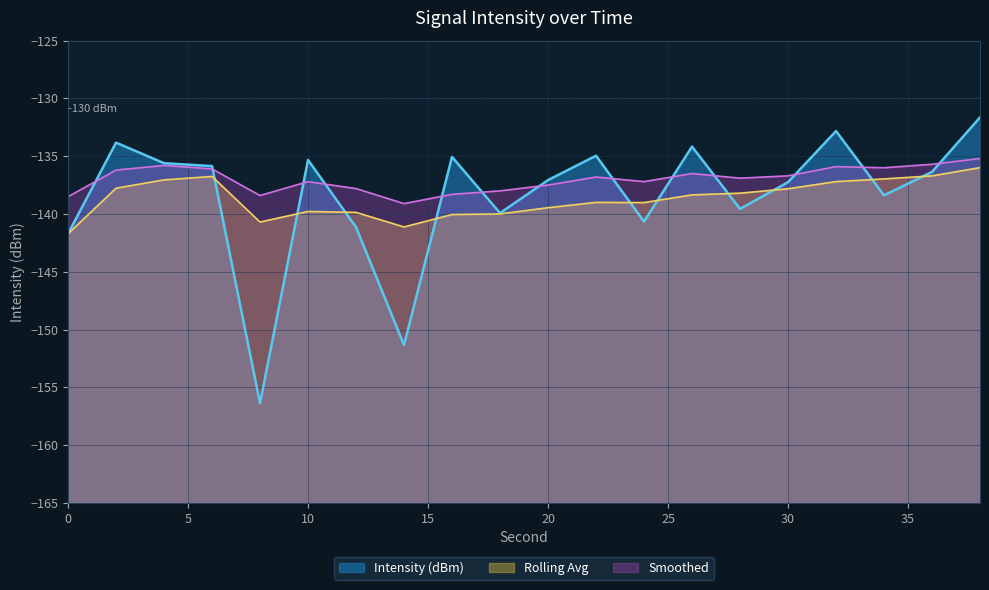

What are all the series names shown in the legend?

Intensity (dBm), Rolling Avg, Smoothed